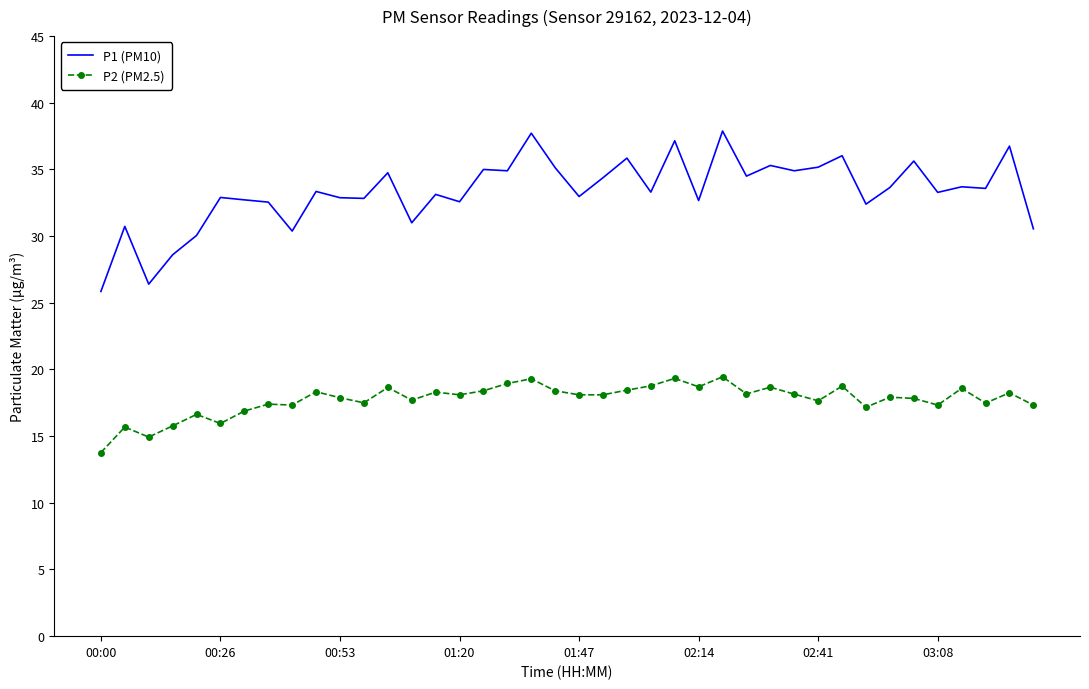

True or false: P1 (PM10) and P2 (PM2.5) intersect in this chart.

False